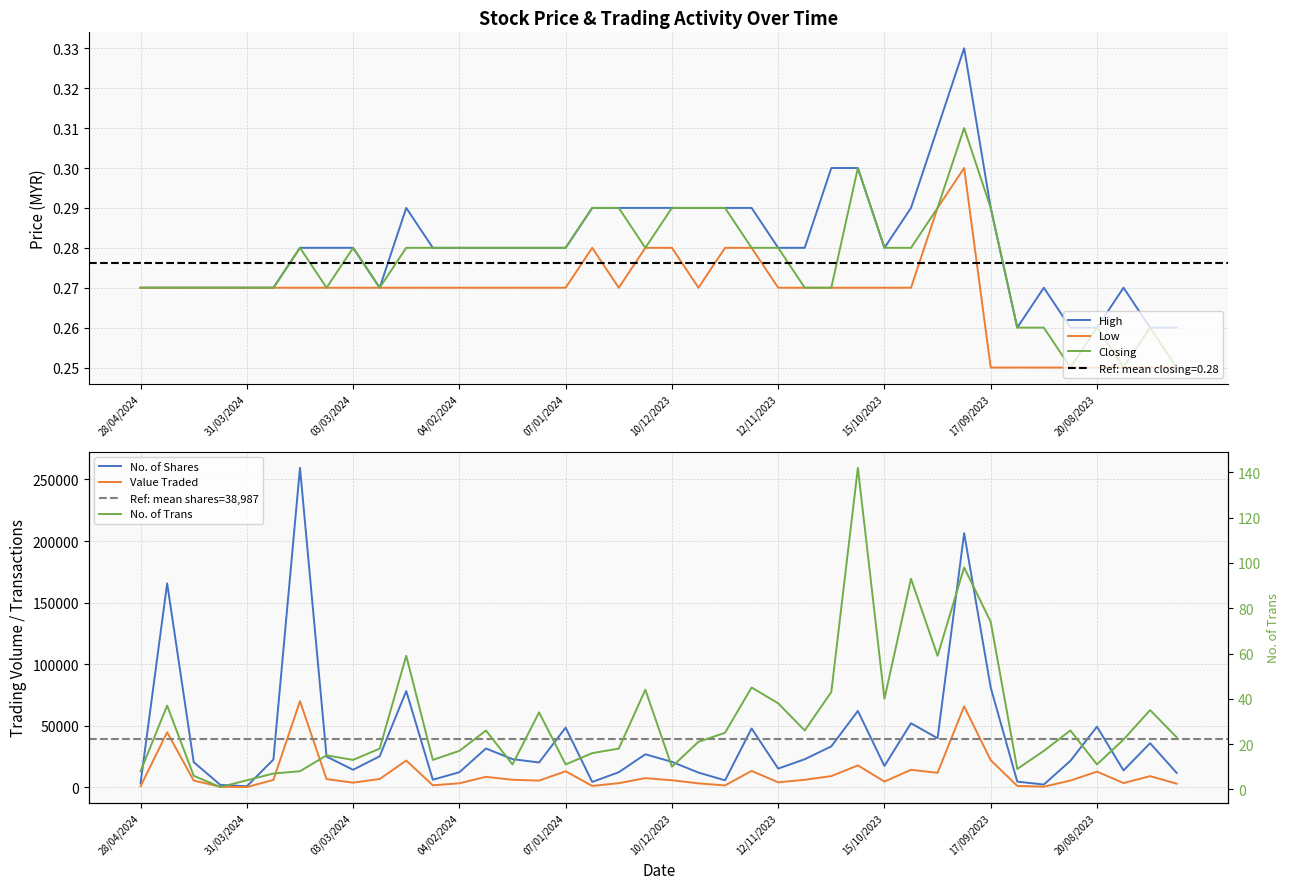

What is the total value across all series at 01/10/2023?

0.9